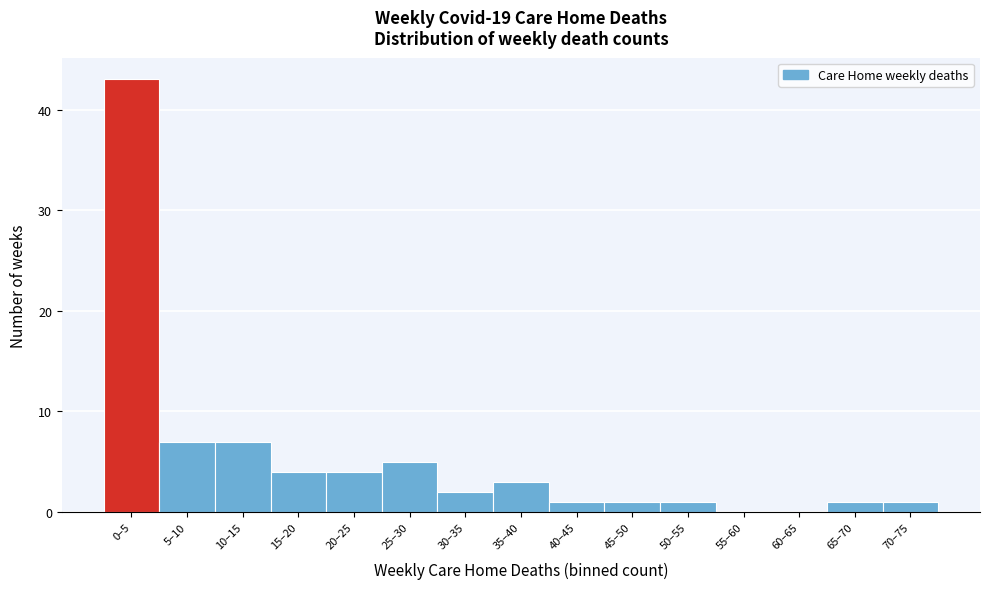

Reading left to right, transcribe all the data shown in this chart.

0–5=43	5–10=7	10–15=7	15–20=4	20–25=4	25–30=5	30–35=2	35–40=3	40–45=1	45–50=1	50–55=1	55–60=0	60–65=0	65–70=1	70–75=1